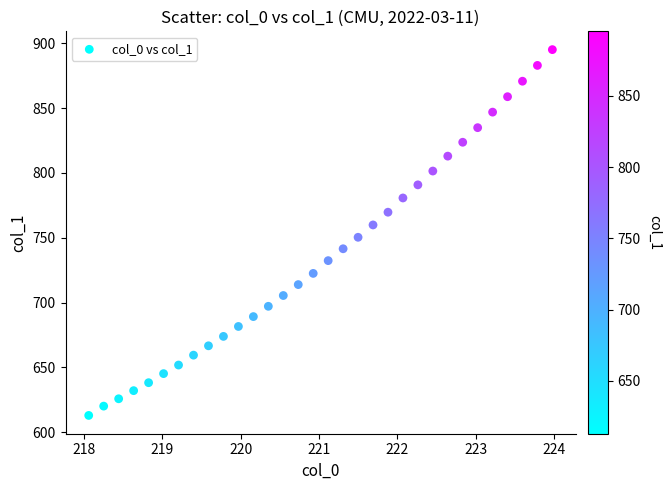

What is the range of X values (max minus min)?

5.9